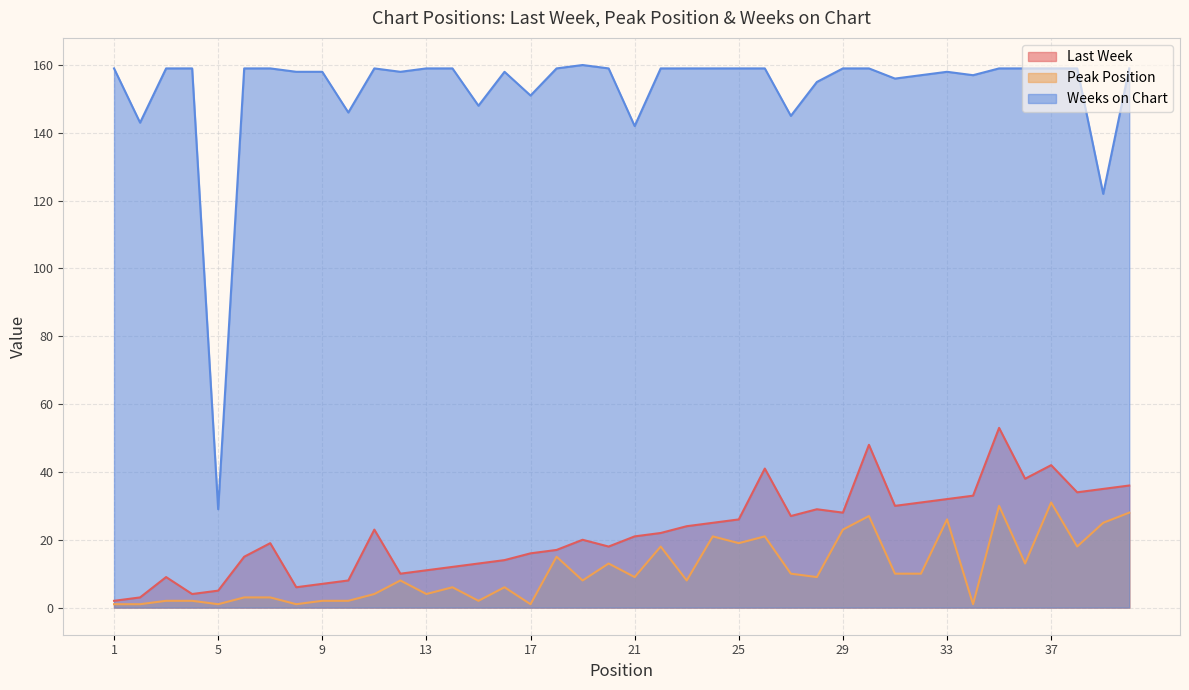

At how many categories does at least one series exceed 98?

39